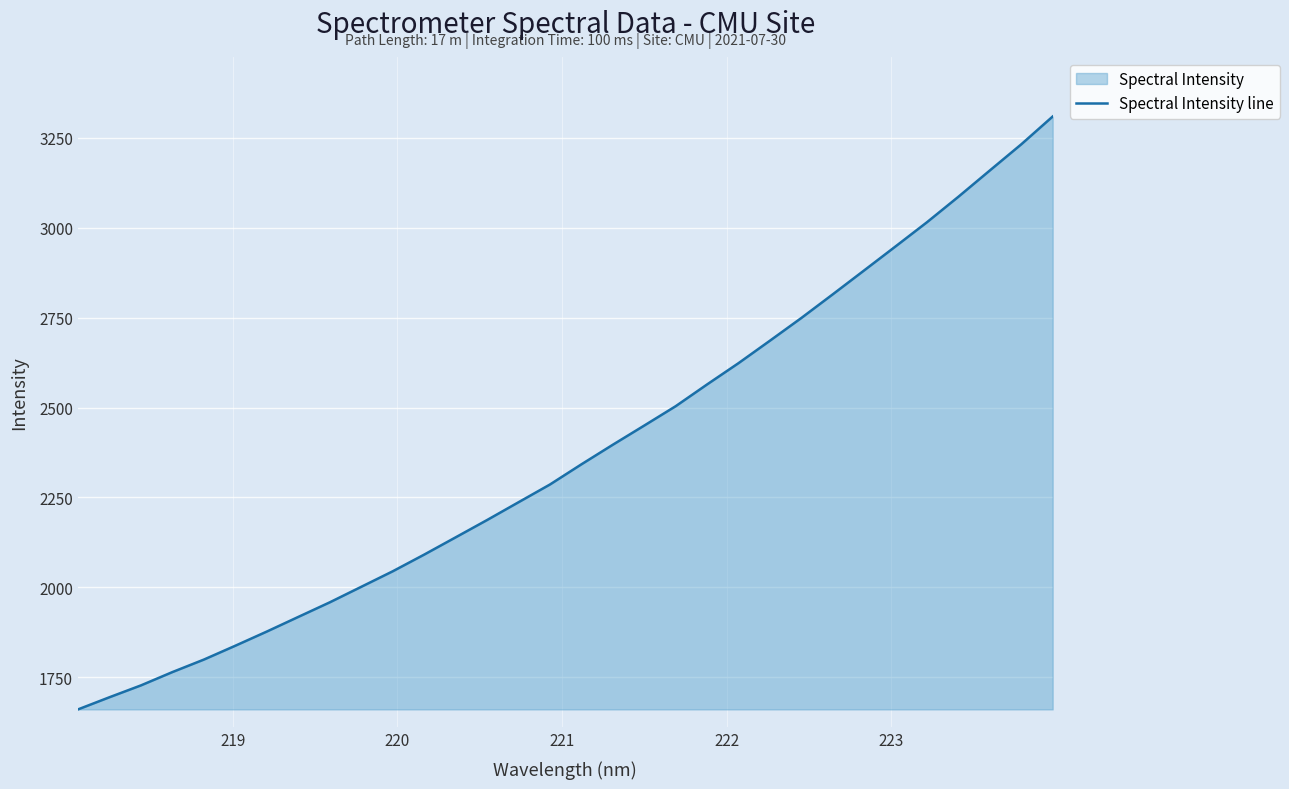

What is the greatest value displayed?

3309.0